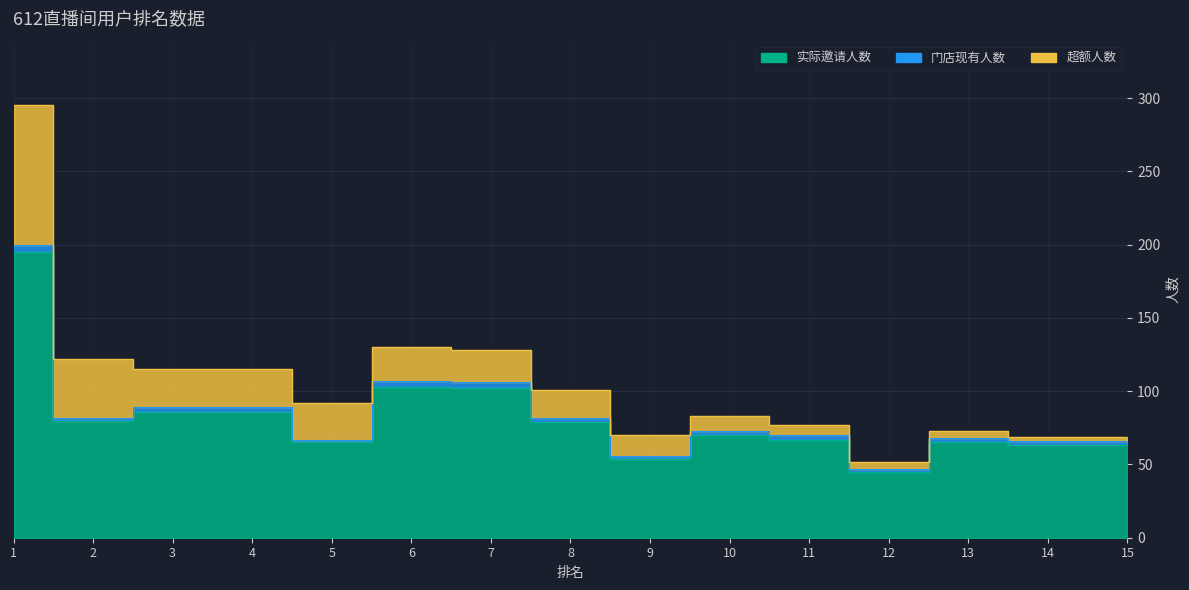

What is the difference between the highest and lowest values at 8?

76